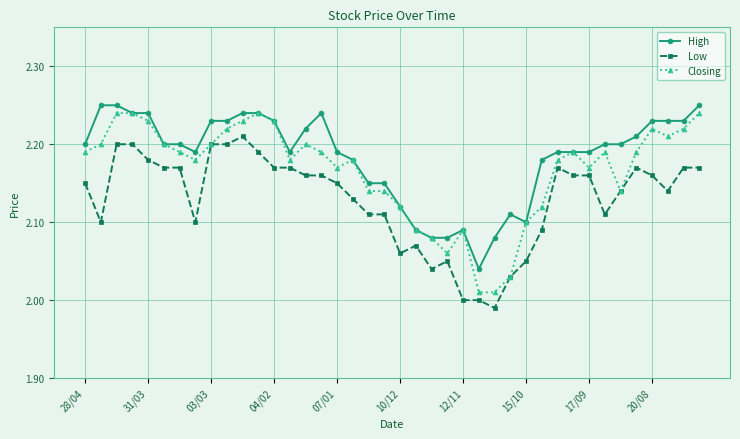

Rank the series by their average value, from lowest to highest.

Low, Closing, High